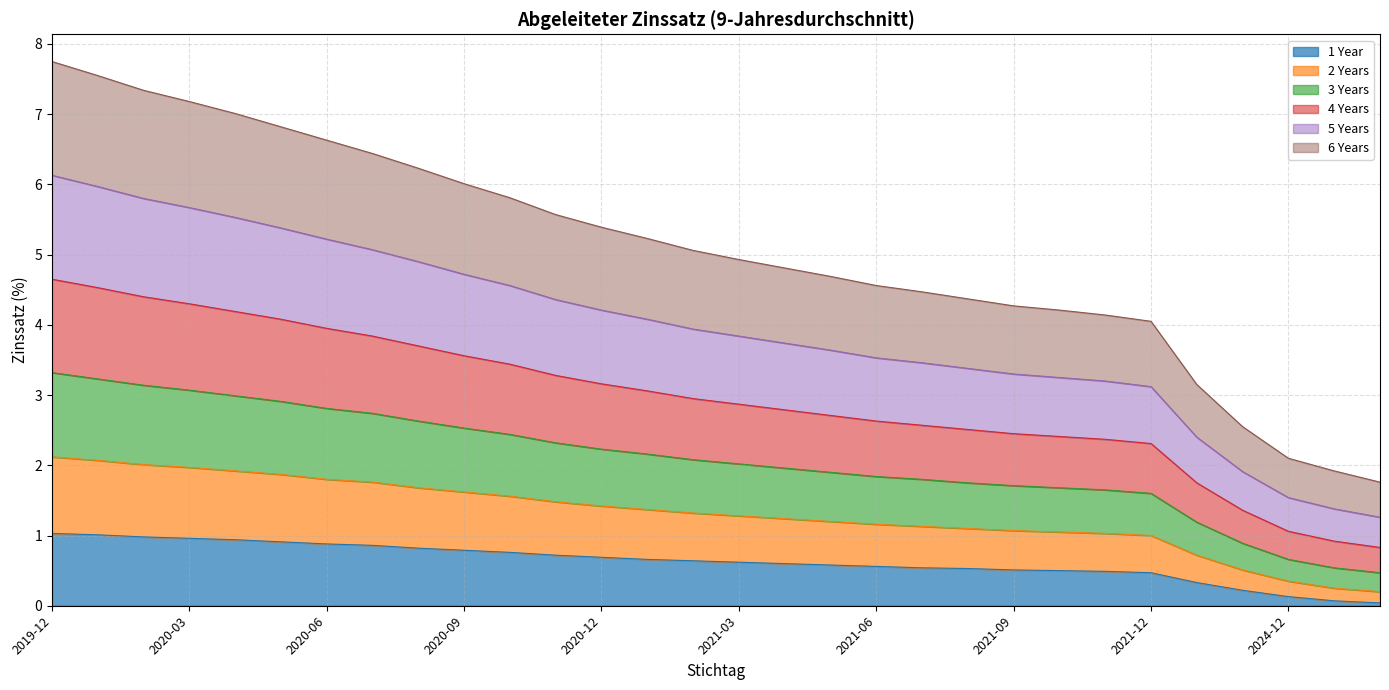

What are all the series names shown in the legend?

1 Year, 2 Years, 3 Years, 4 Years, 5 Years, 6 Years